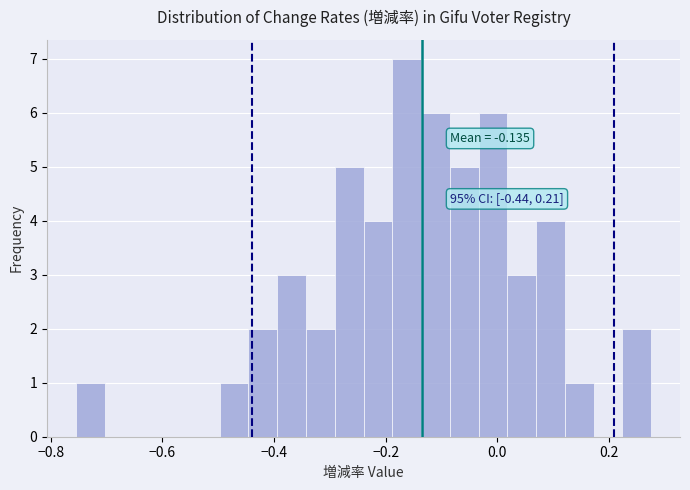

Read against the x-axis, roughly where is the centre of the tallest bar?

-0.16